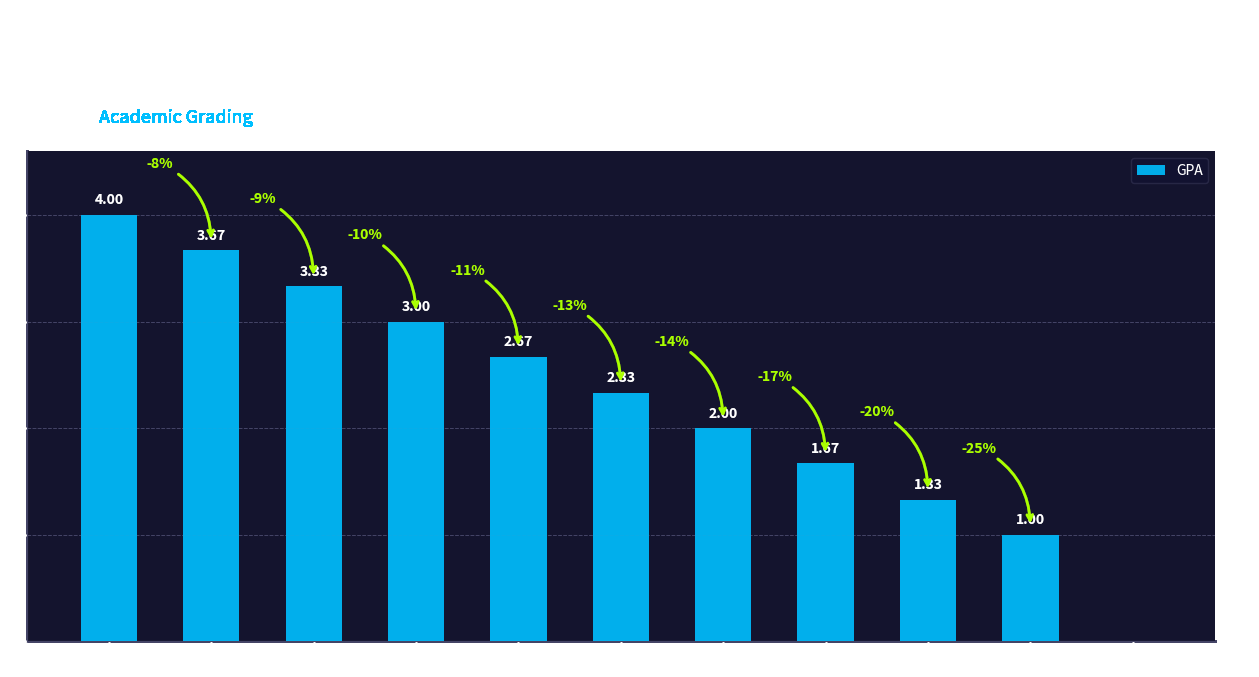

What value does the data have at A?

4.0